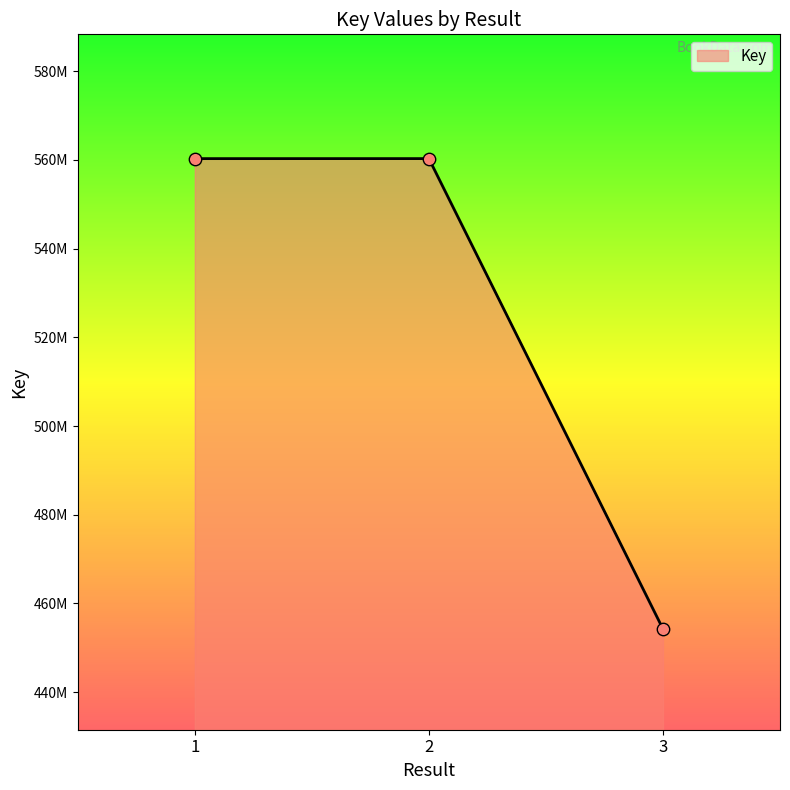

What is the ratio of the value at 3 to the value at 2?

0.8